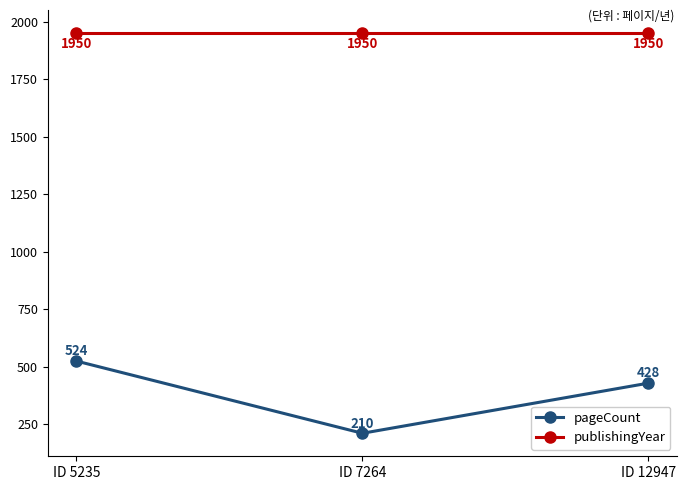

What is the highest value of the pageCount series?

524